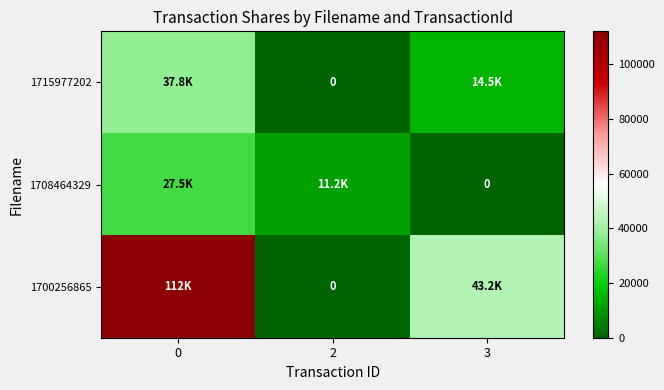

What is the sum of all 1700256865 values?

155191